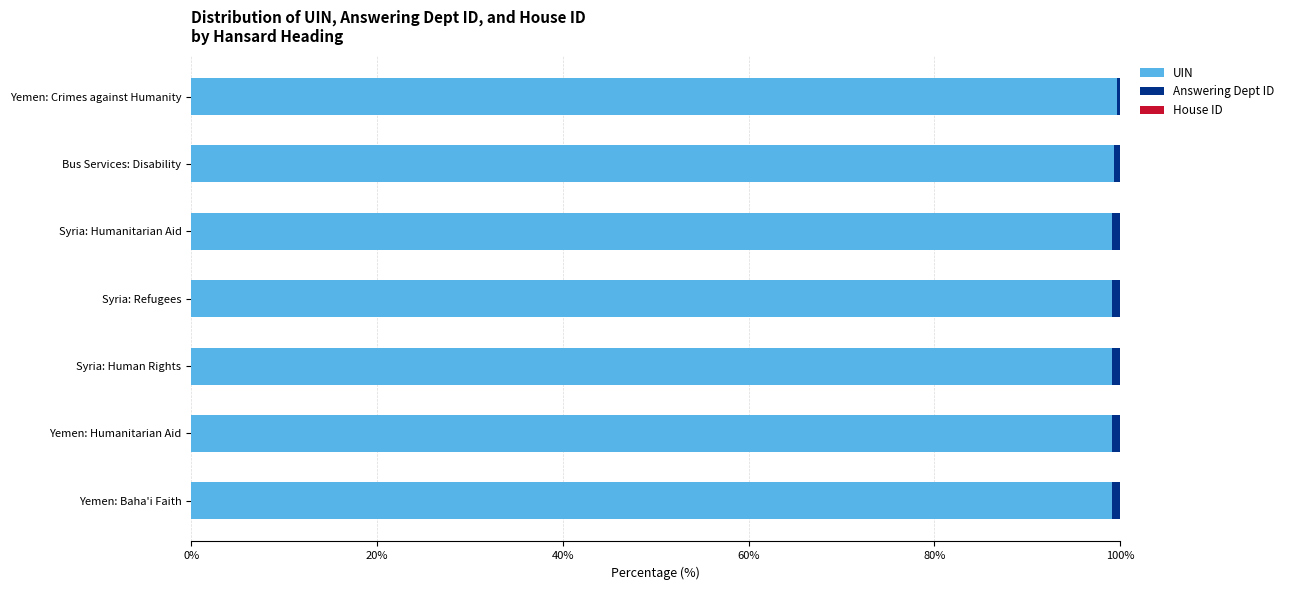

What is the maximum value for UIN?

99.6